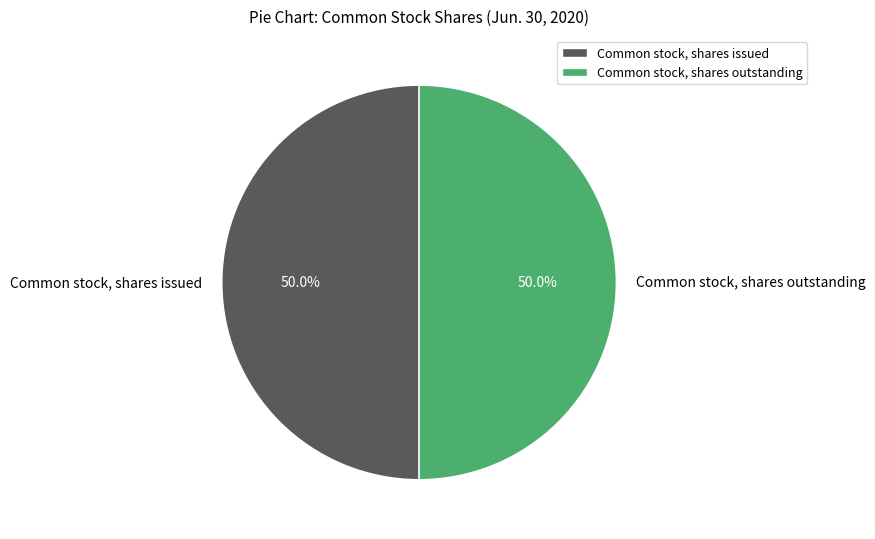

To the nearest percent, what is the average slice percentage?

50%